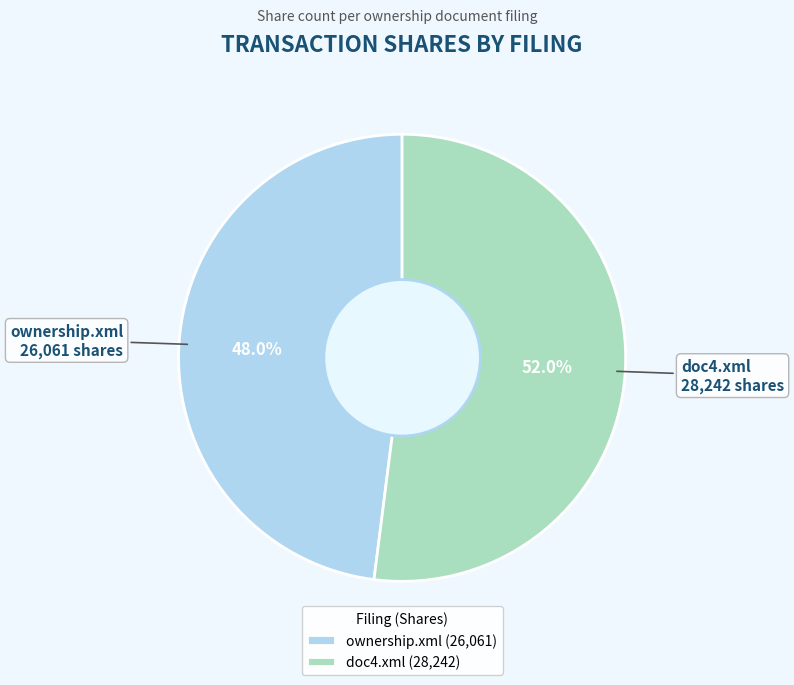

Do doc4.xml and ownership.xml together represent more than half of the pie?

Yes